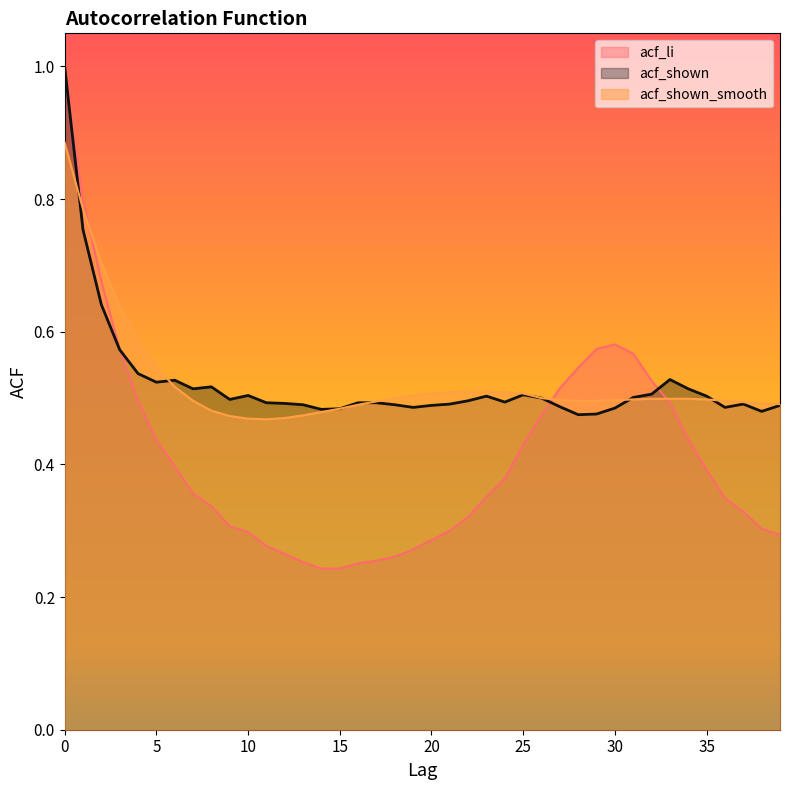

How many lines are shown in the chart?

3